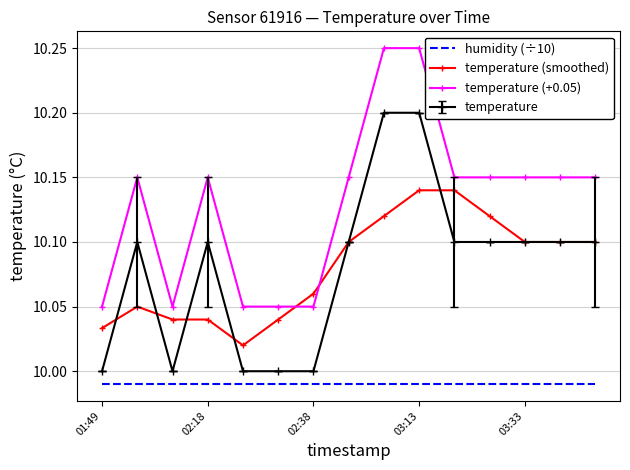

True or false: humidity (÷10) and temperature (smoothed) cross at least once.

False